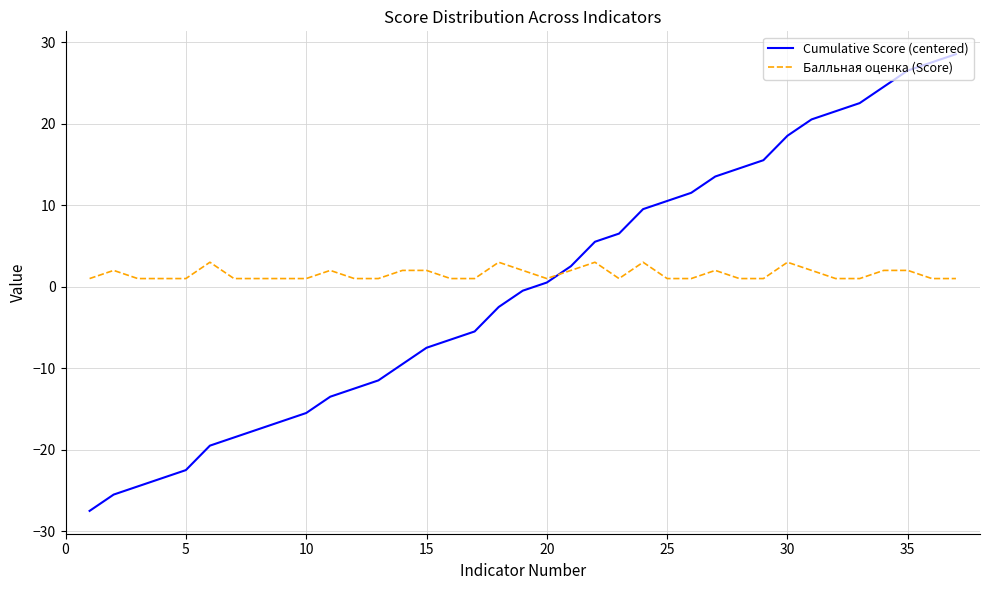

Which series has the widest spread of values?

Cumulative Score (centered)